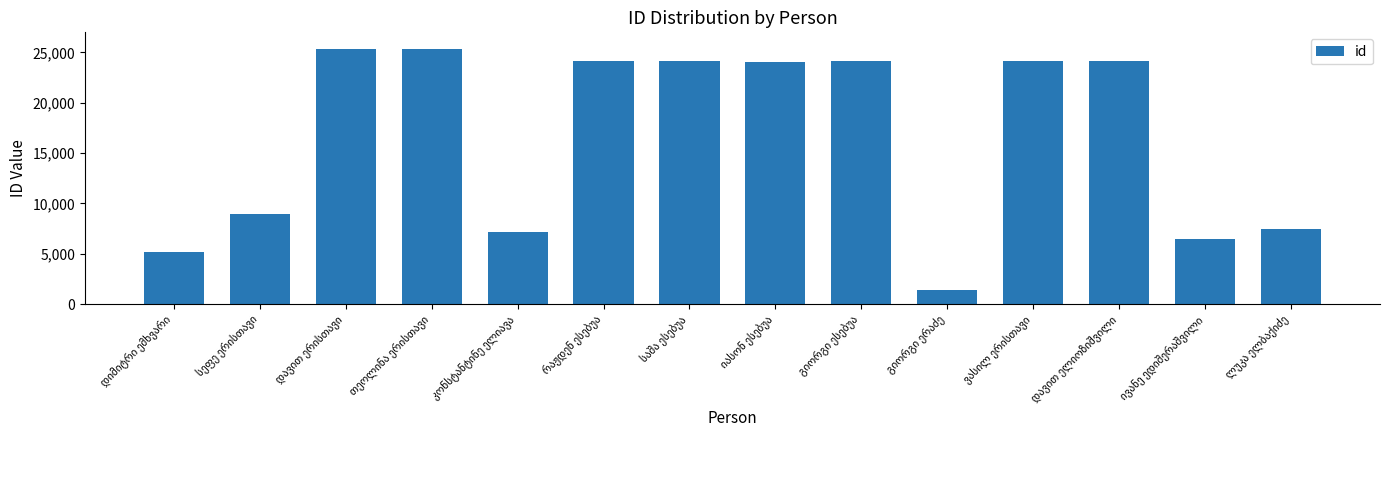

What is the difference between the second highest and minimum values?

23944